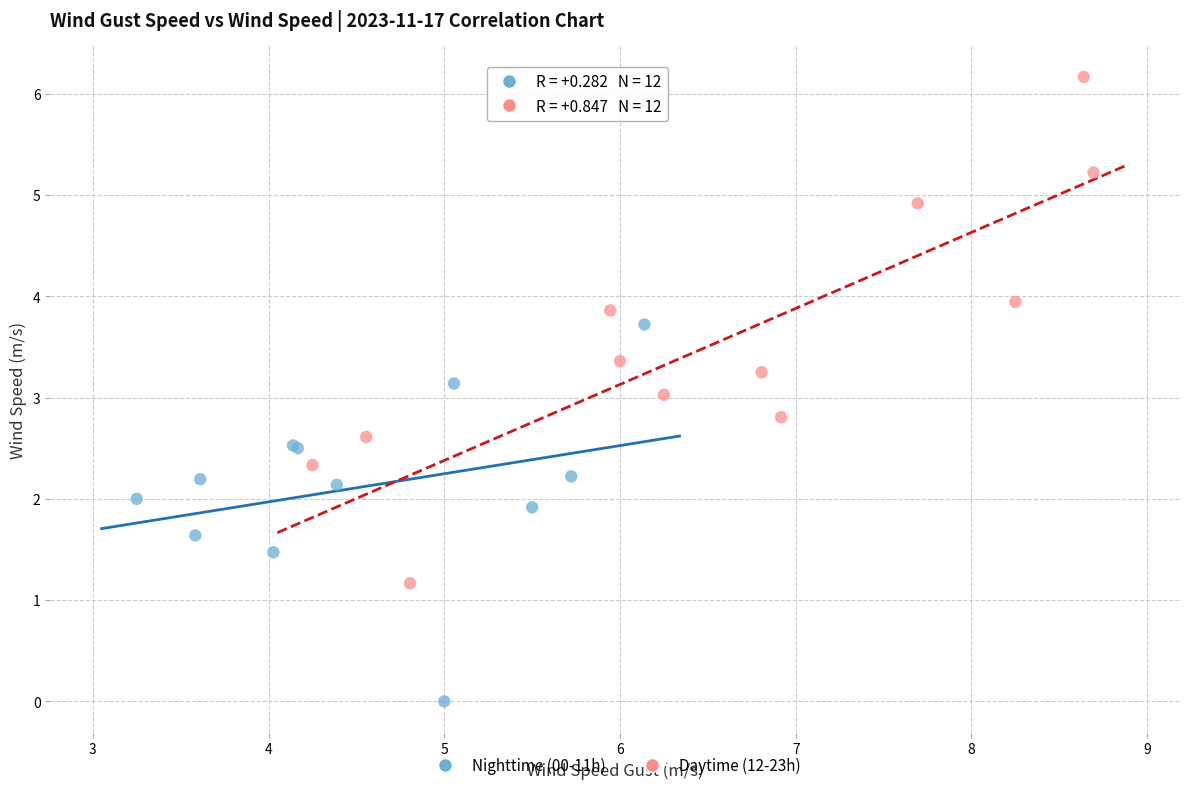

Which series contains the lowest Y value?

Nighttime (00-11h)